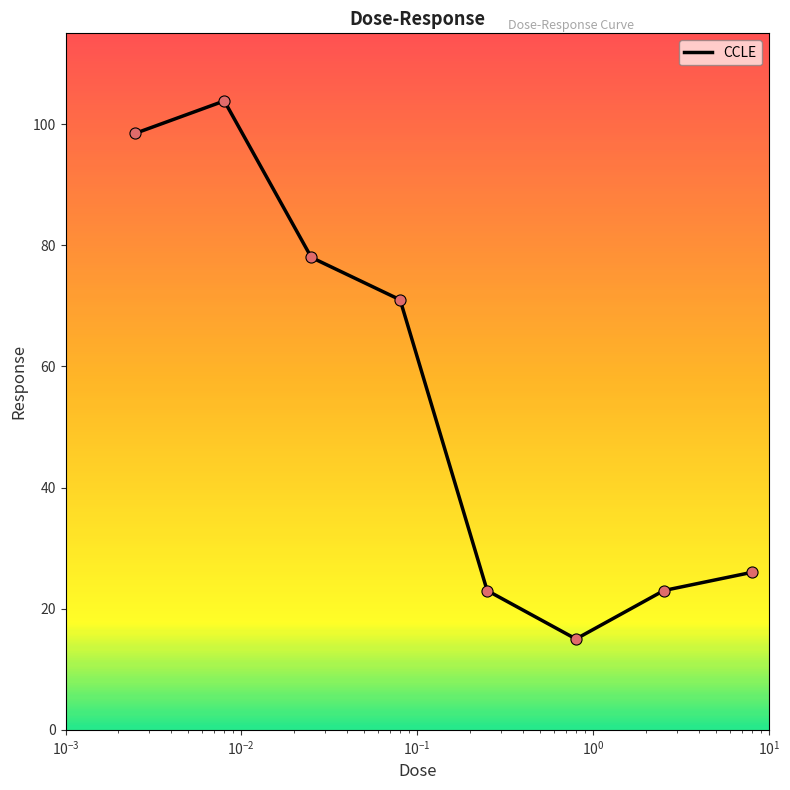

What is the difference between the second highest and minimum values?

83.5